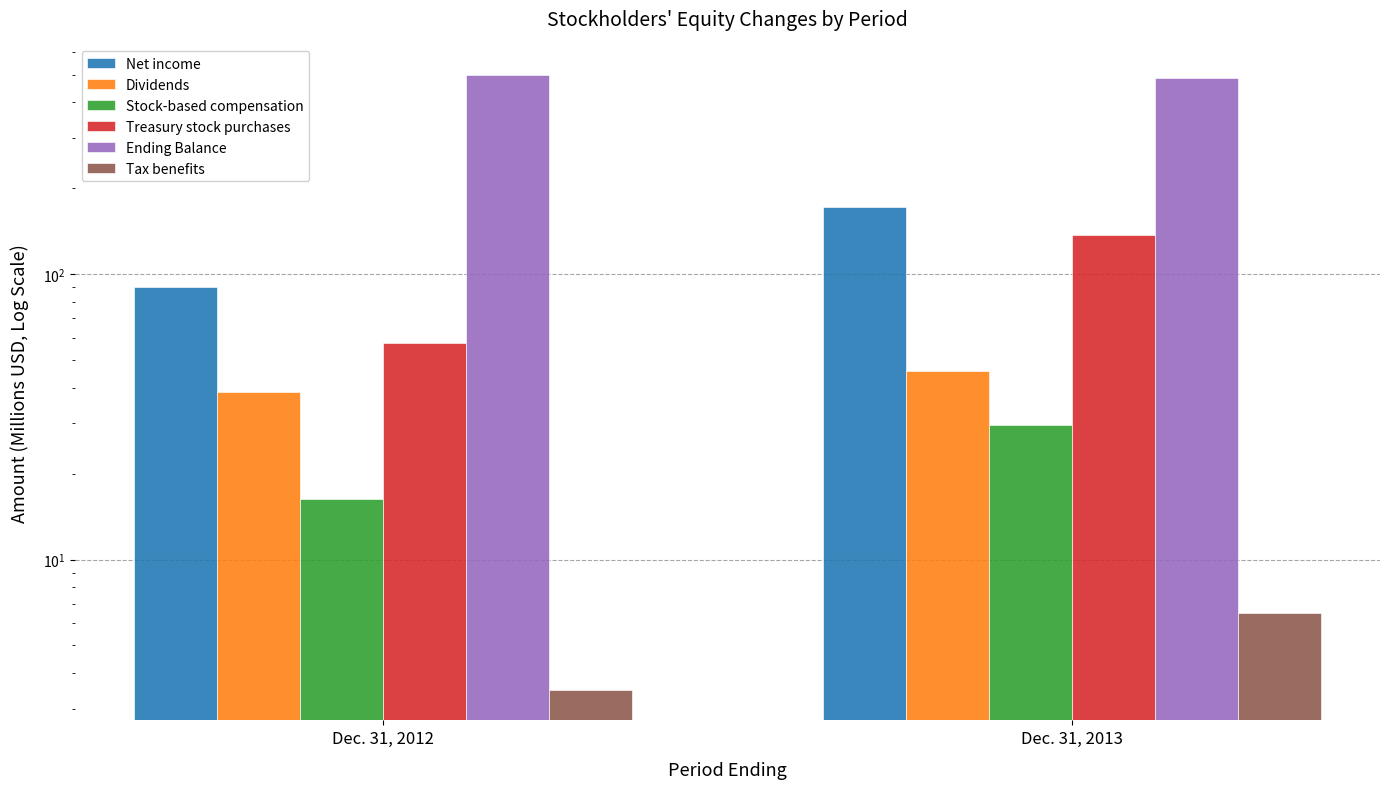

What is the sum of the Treasury stock purchases values at Dec. 31, 2012 and Dec. 31, 2013?

194.3